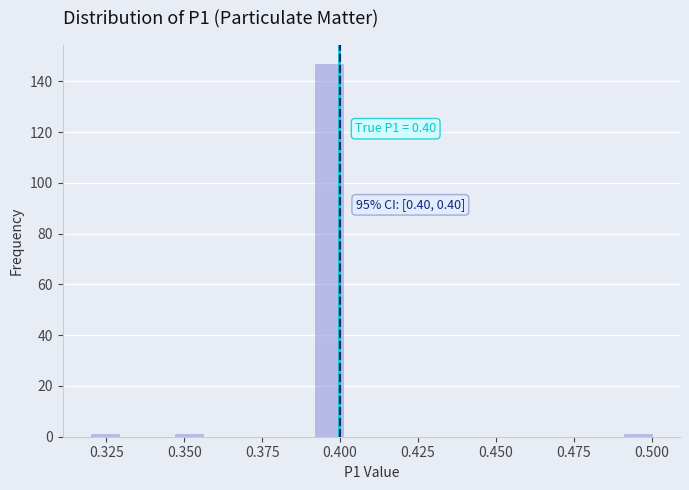

Around what value on the x-axis is the tallest bar? Give the approximate position of its centre, as read against the axis.

0.395